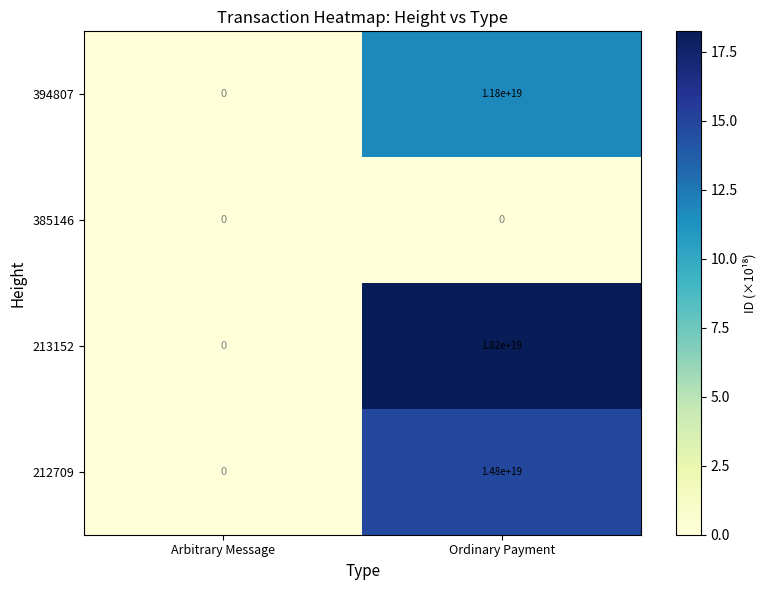

The value of 385146 at Arbitrary Message is 0. True or false?

True